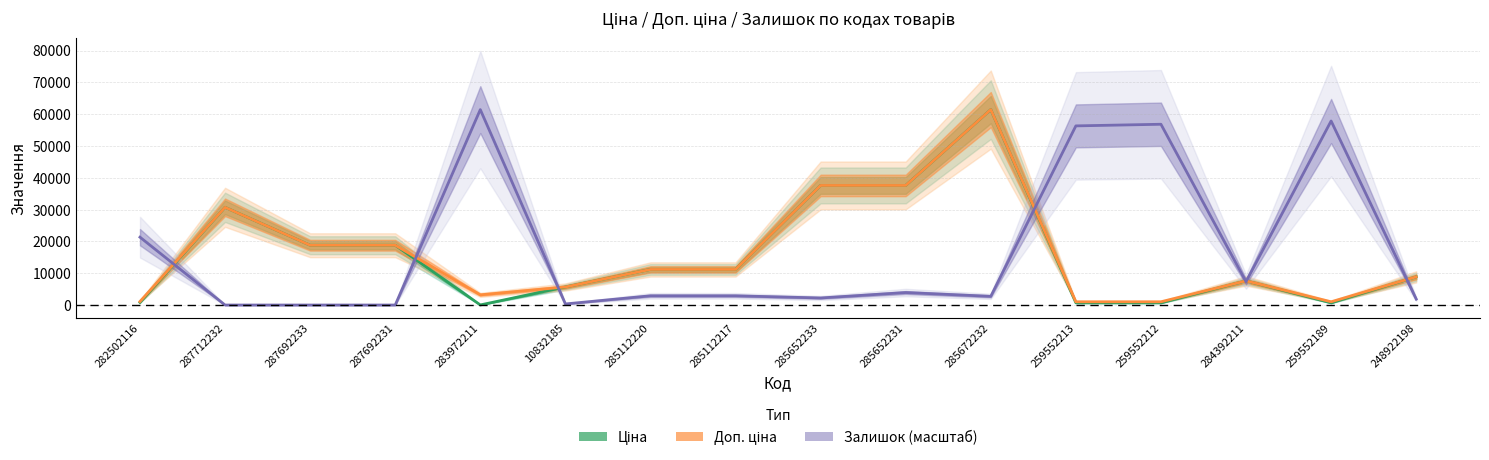

List the series in order of their peak value, highest first.

Ціна, Доп. ціна, Залишок